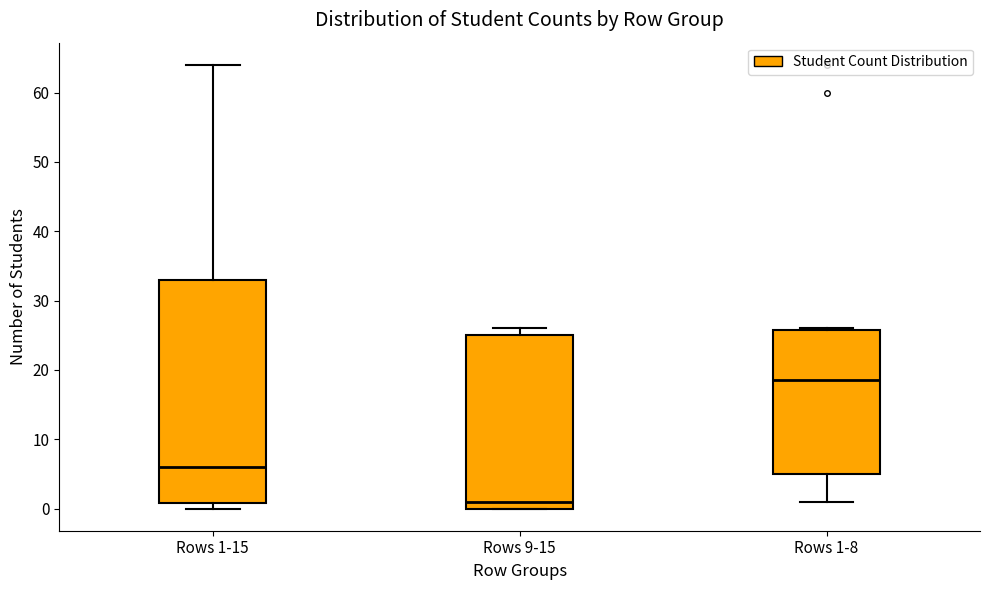

Where does the lower whisker of the box for Rows 1-8 end on the y-axis? The values are not printed on the chart, so give them approximately, as read against the axis.

1